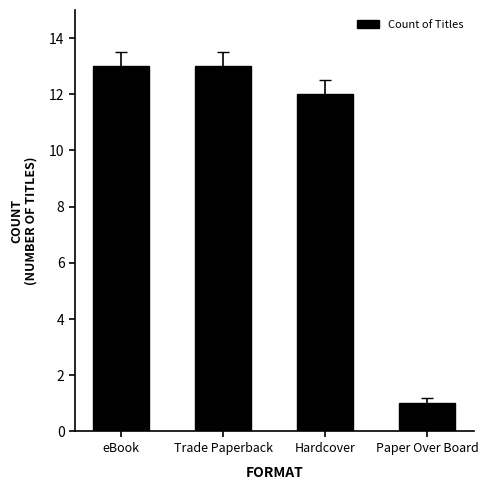

What is the difference between the maximum and minimum values?

12